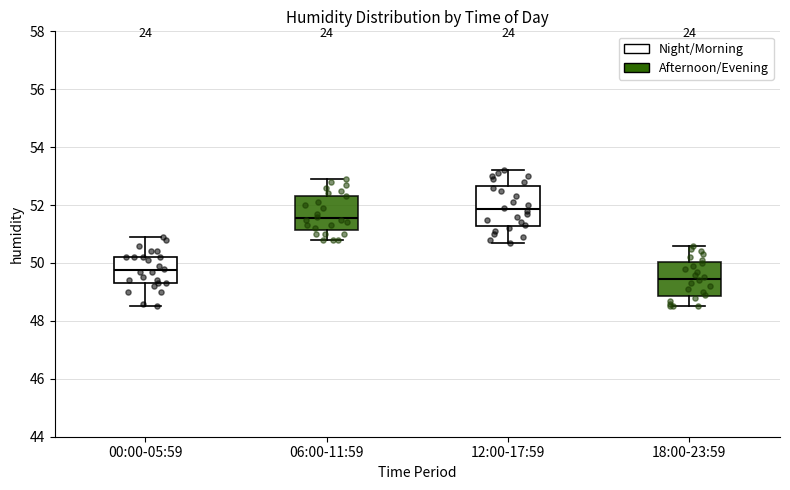

Comparing the boxes themselves (not the whiskers), which one is the tallest?

12:00-17:59